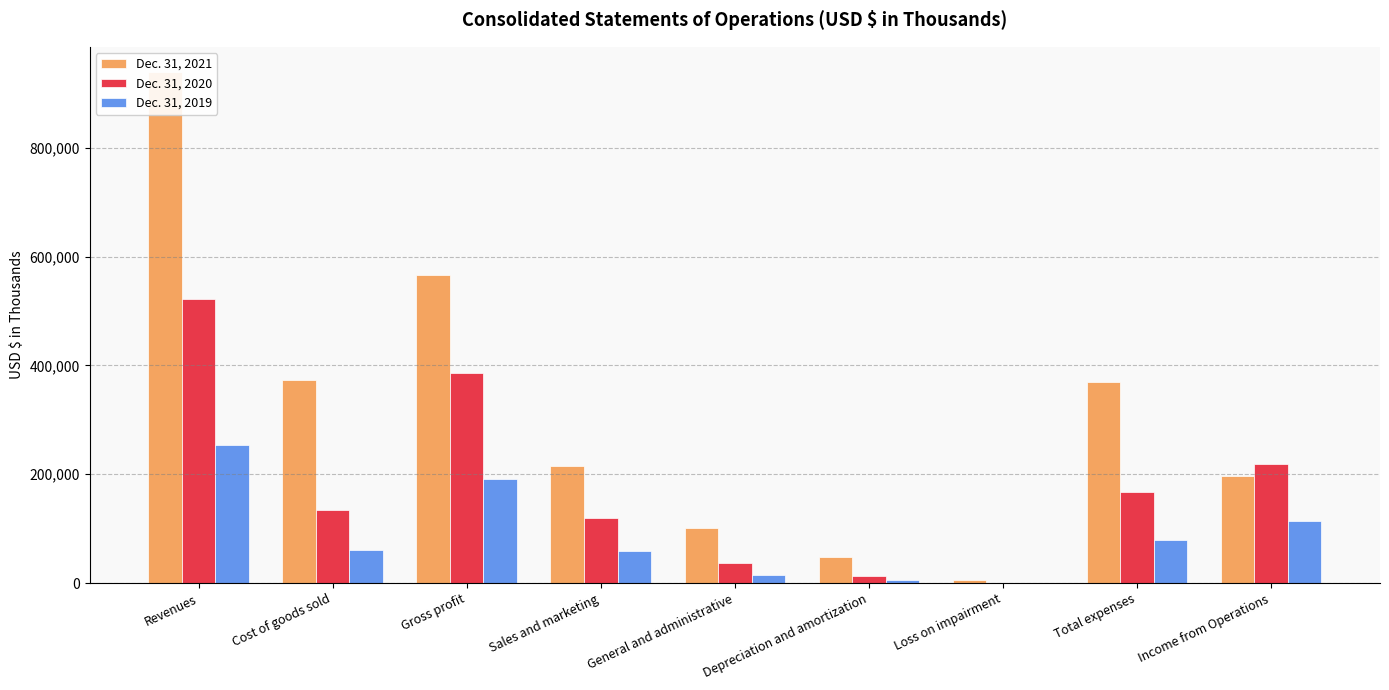

How many data points in Dec. 31, 2021 are above 215144?

4